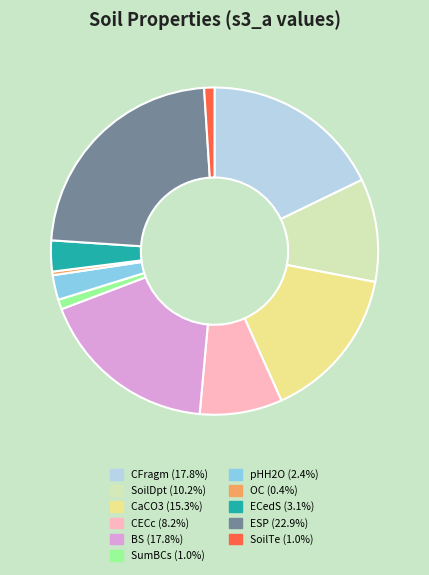

Combined, do ESP and CaCO3 account for over 50%?

No